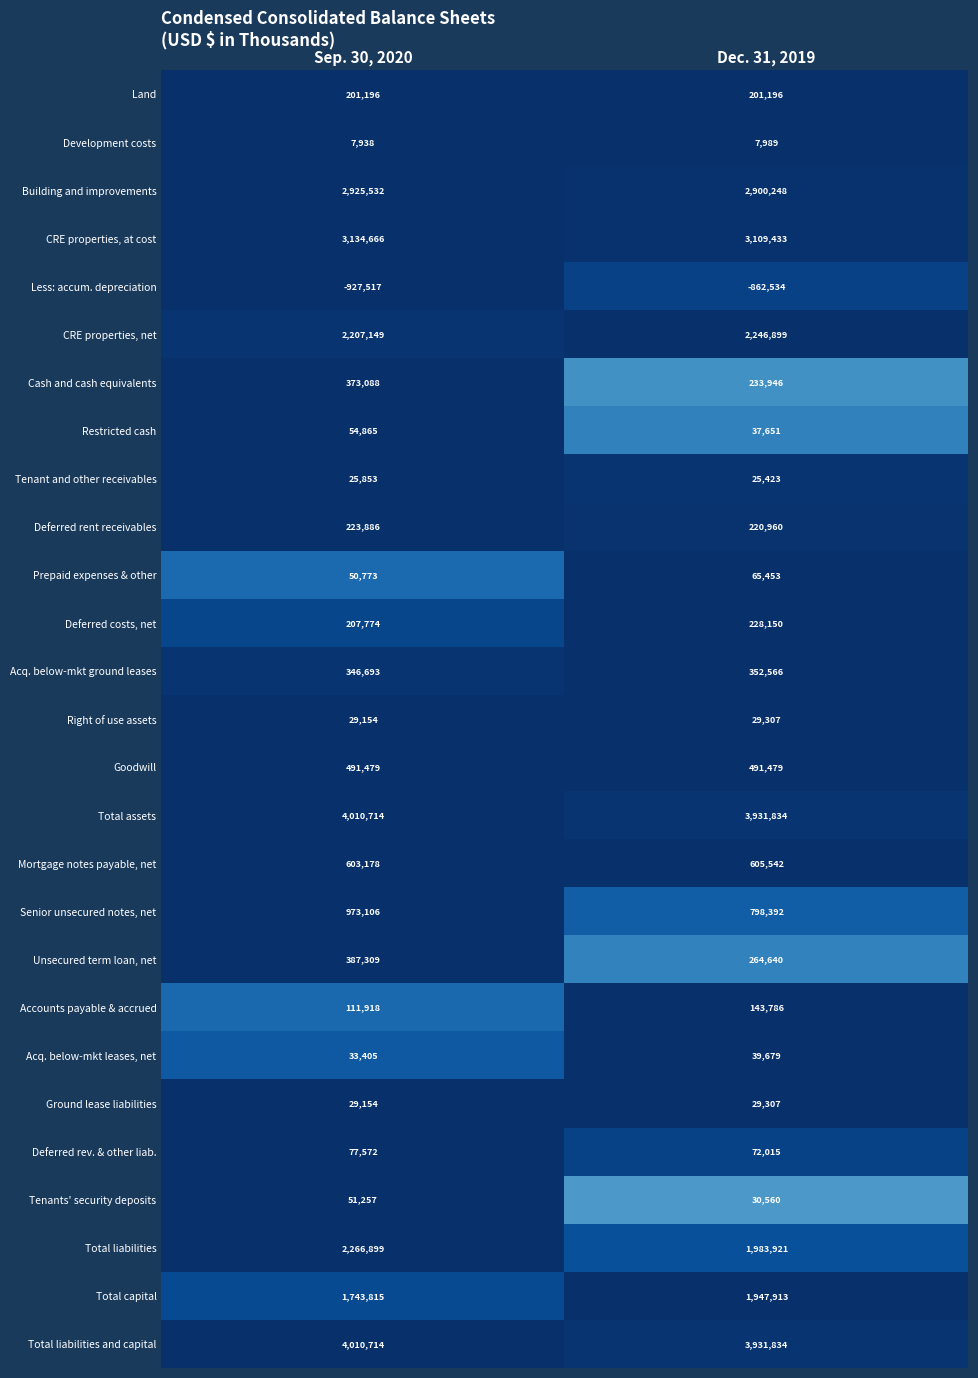

True or false: CRE properties, net has a value of 2246899 at Dec. 31, 2019.

True